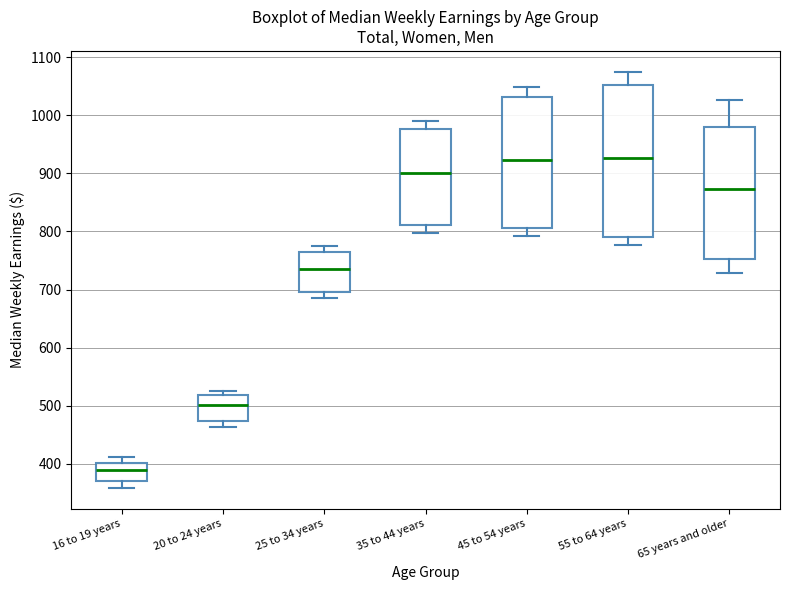

Comparing the boxes themselves (not the whiskers), which one is the tallest?

55 to 64 years